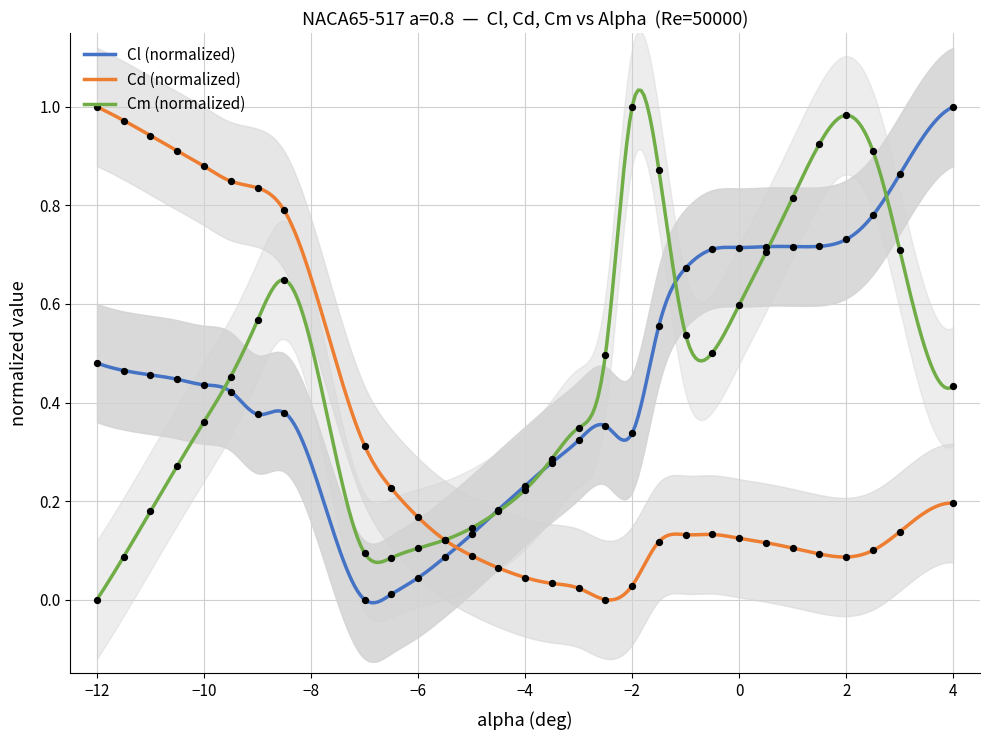

Which series has the largest Y range (max minus min)?

Cl